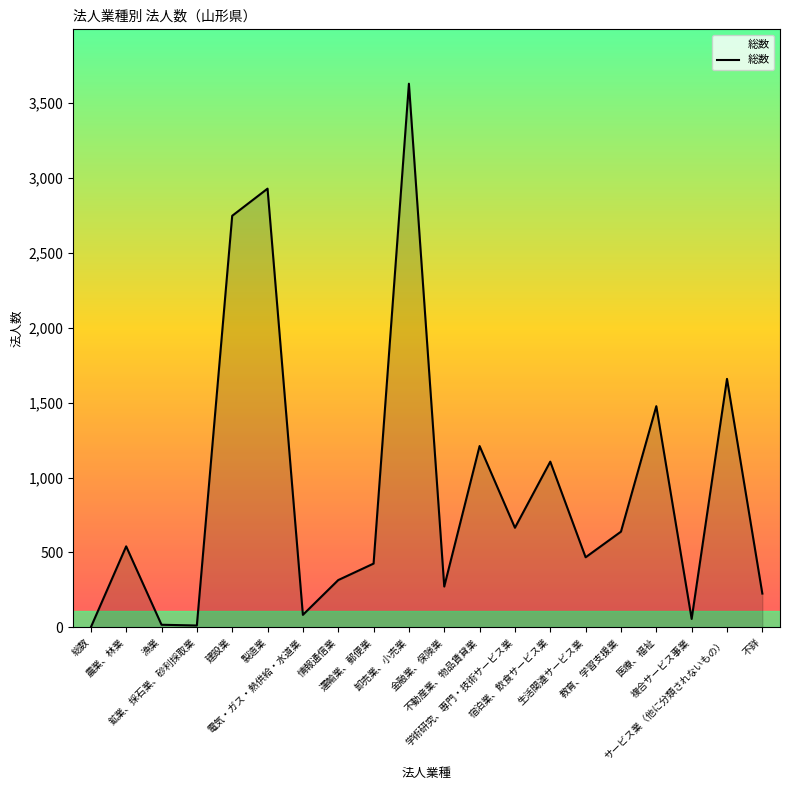

What is the difference between the maximum and minimum values?

3626